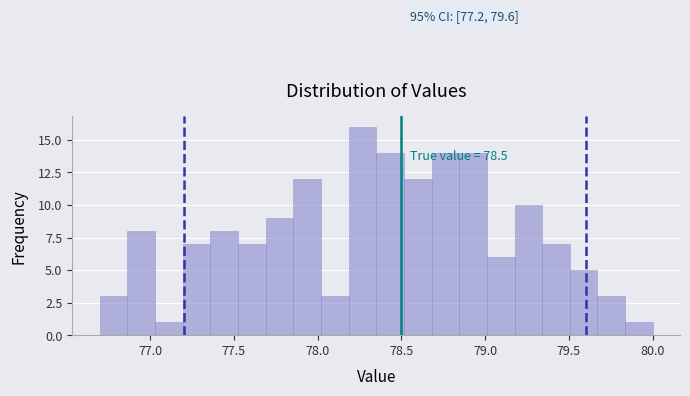

Read against the x-axis, roughly where is the centre of the tallest bar?

78.25